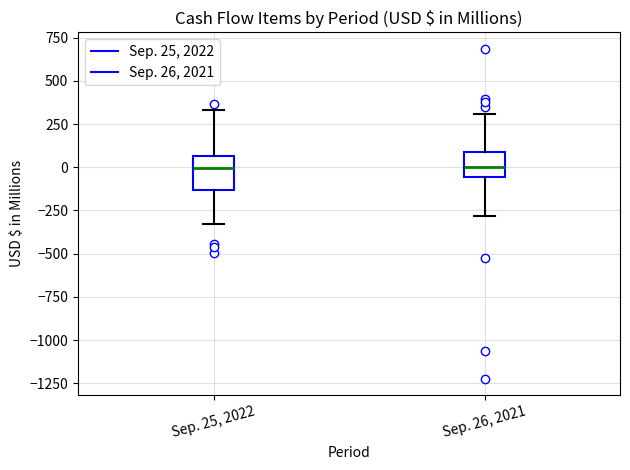

Reading left to right, transcribe this box plot: for each box, give where its median line is, the range the box spans, and where its two whiskers end, as read against the y-axis. The values are not printed on the chart, so give them approximately, as read against the axis.

Sep. 25, 2022: median 0, box -150 to 50, whiskers -350 to 350
Sep. 26, 2021: median 0, box -50 to 100, whiskers -300 to 300